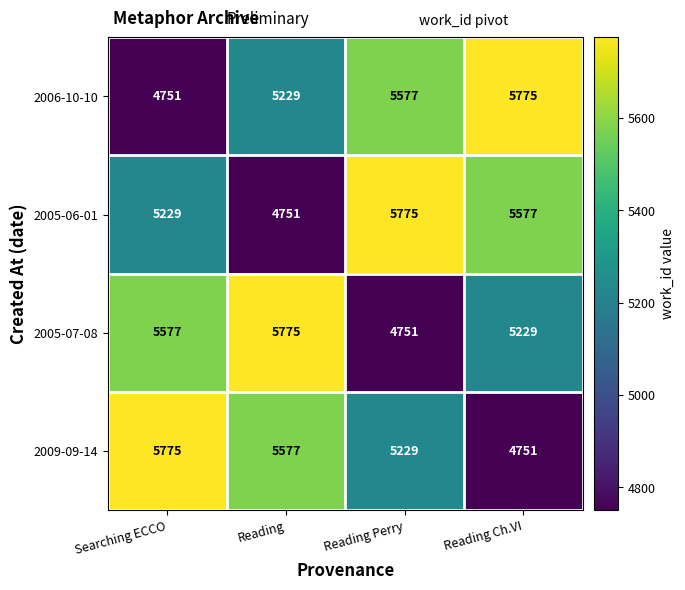

List the labels in order of 2005-07-08 value, smallest first.

Reading Perry, Reading Ch.VI, Searching ECCO, Reading